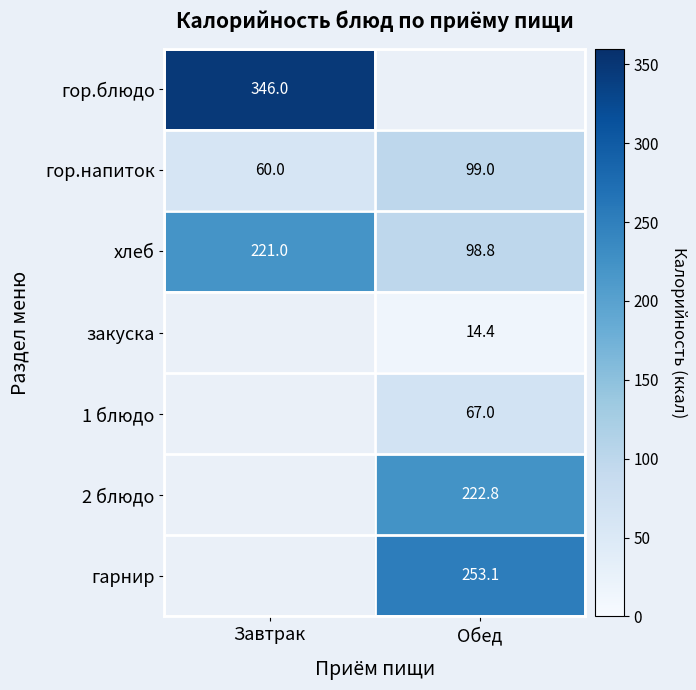

Where is хлеб nearest to the value 159?

Обед